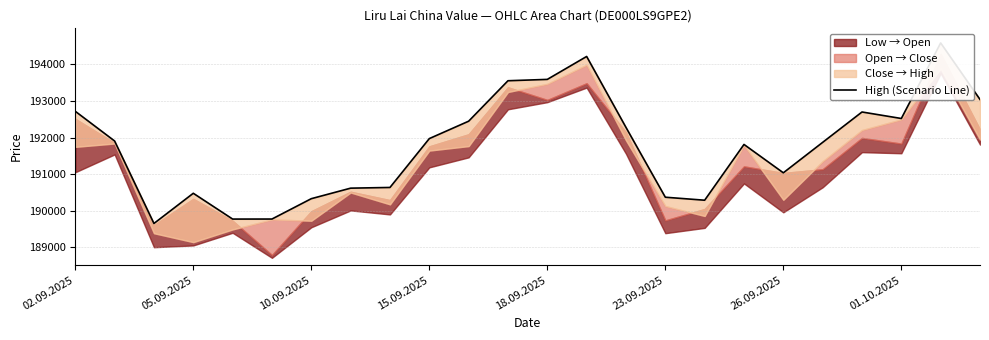

Reading right to left, extract all data points from this chart.

193041	194587	192520	192698	191867	191034	191810	190284	190366	192276	194217	193590	193553	192446	191970	190633	190614	190326	189769	189768	190474	189648	191904	192717